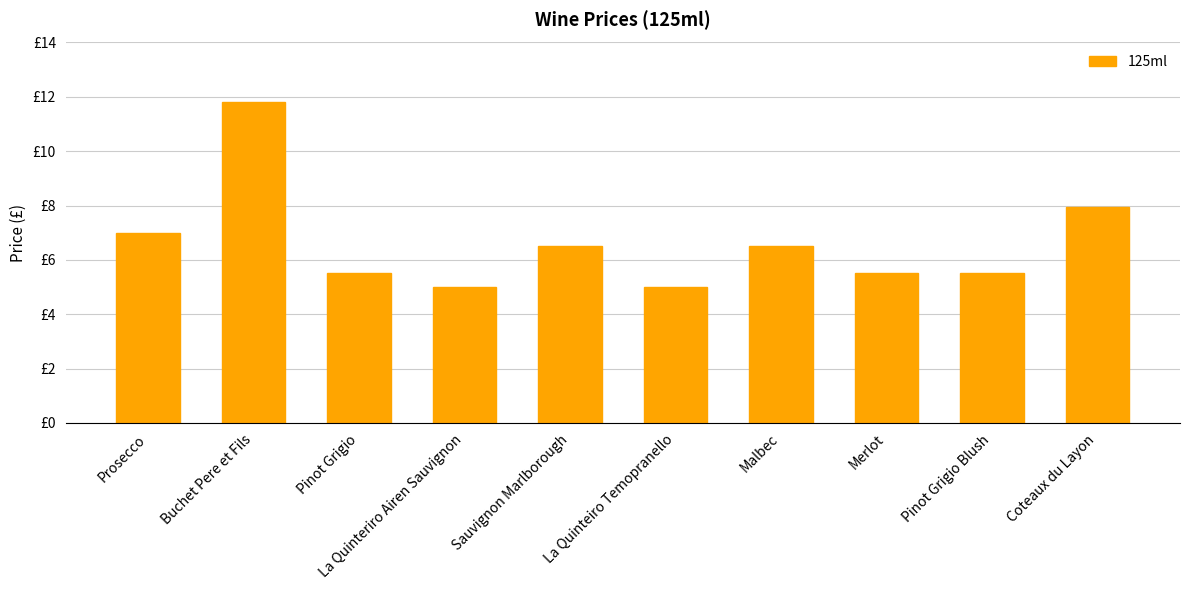

At which category does the chart reach its peak across all series?

Buchet Pere et Fils